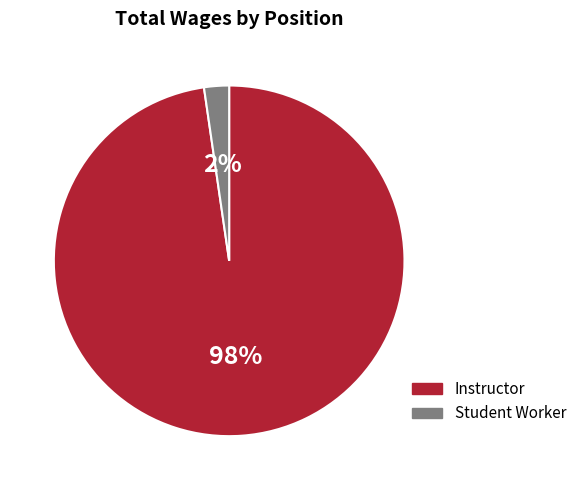

Between Instructor and Student Worker, which is larger?

Instructor